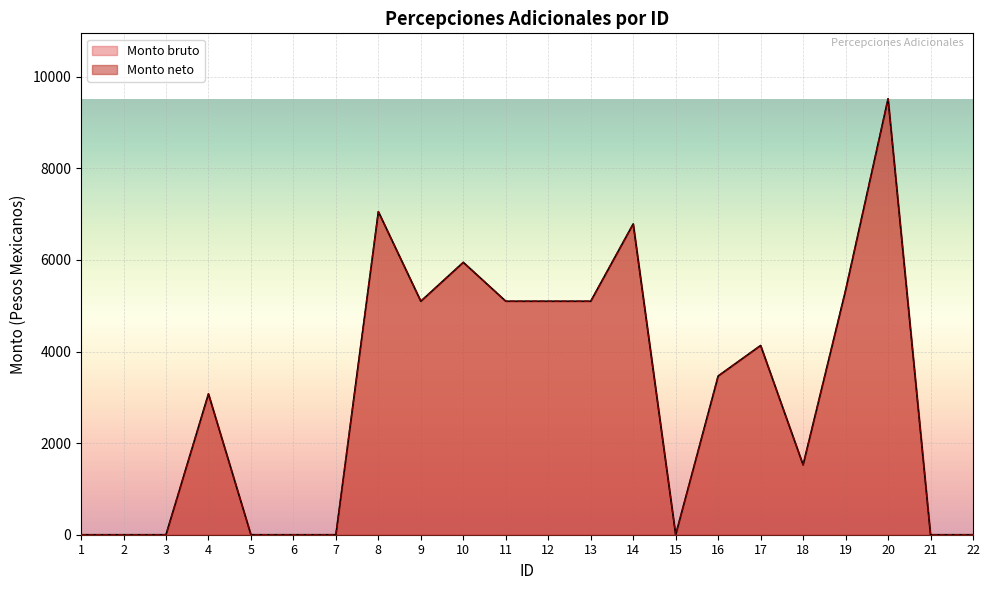

True or false: Monto neto has more than 2 points higher than both neighbors.

True